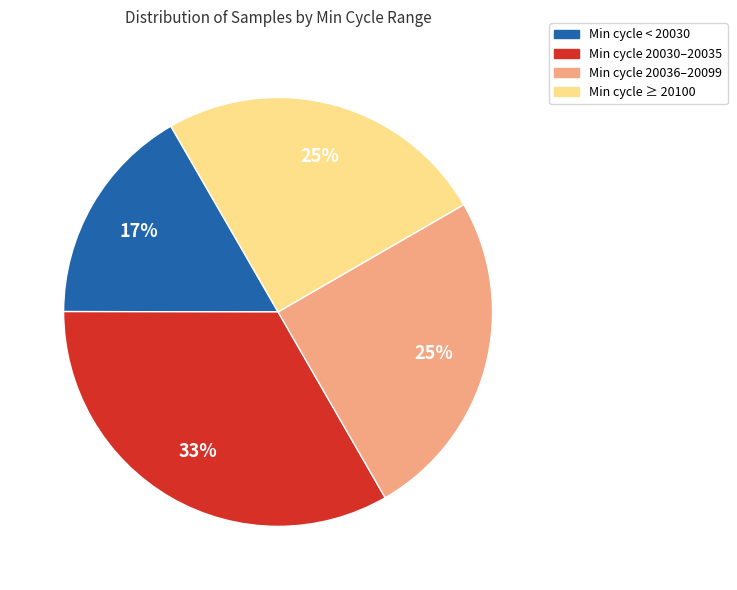

Does any single category account for the majority?

No